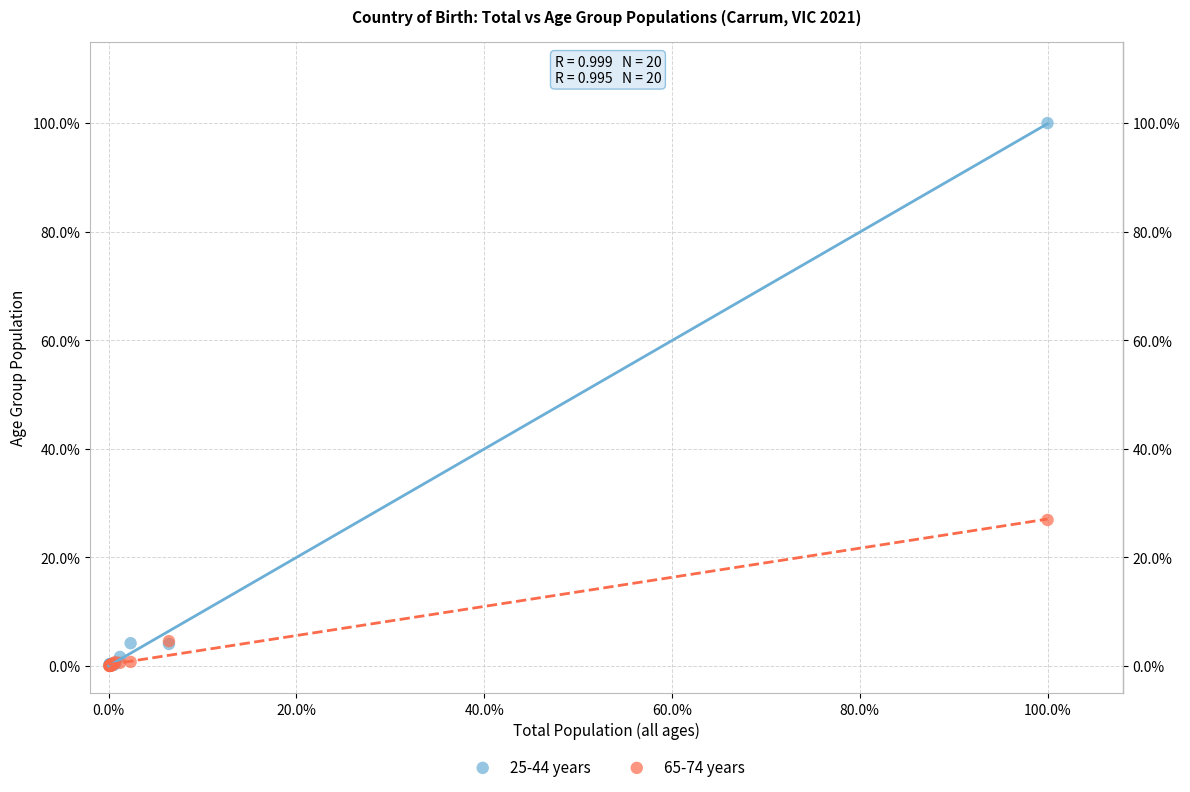

What are all the series names shown in the legend?

25-44 years, 65-74 years